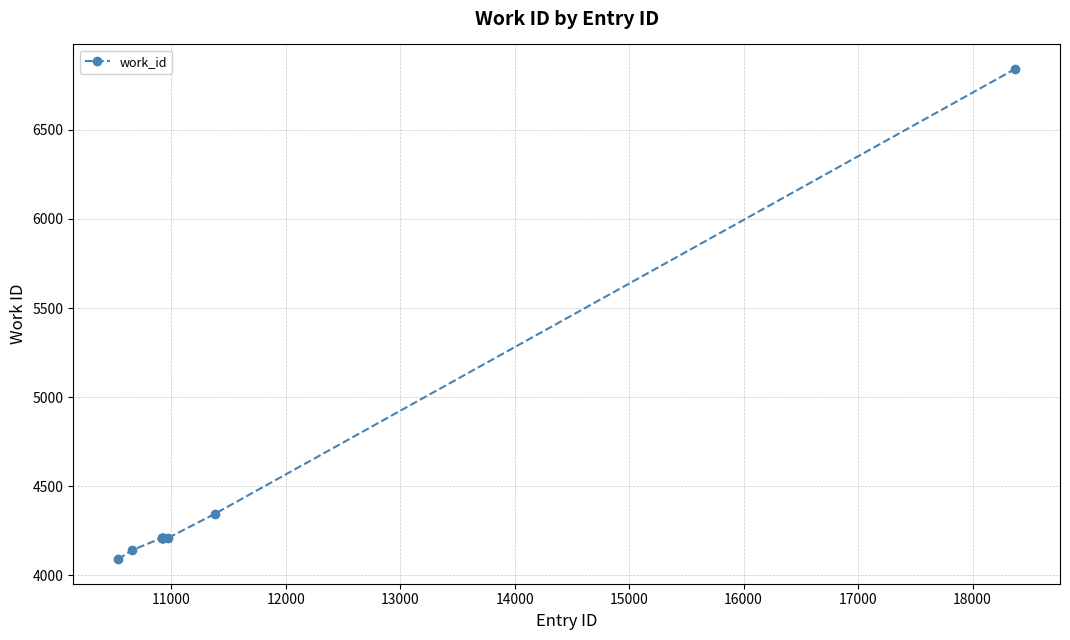

What is the maximum value shown in the chart?

6842